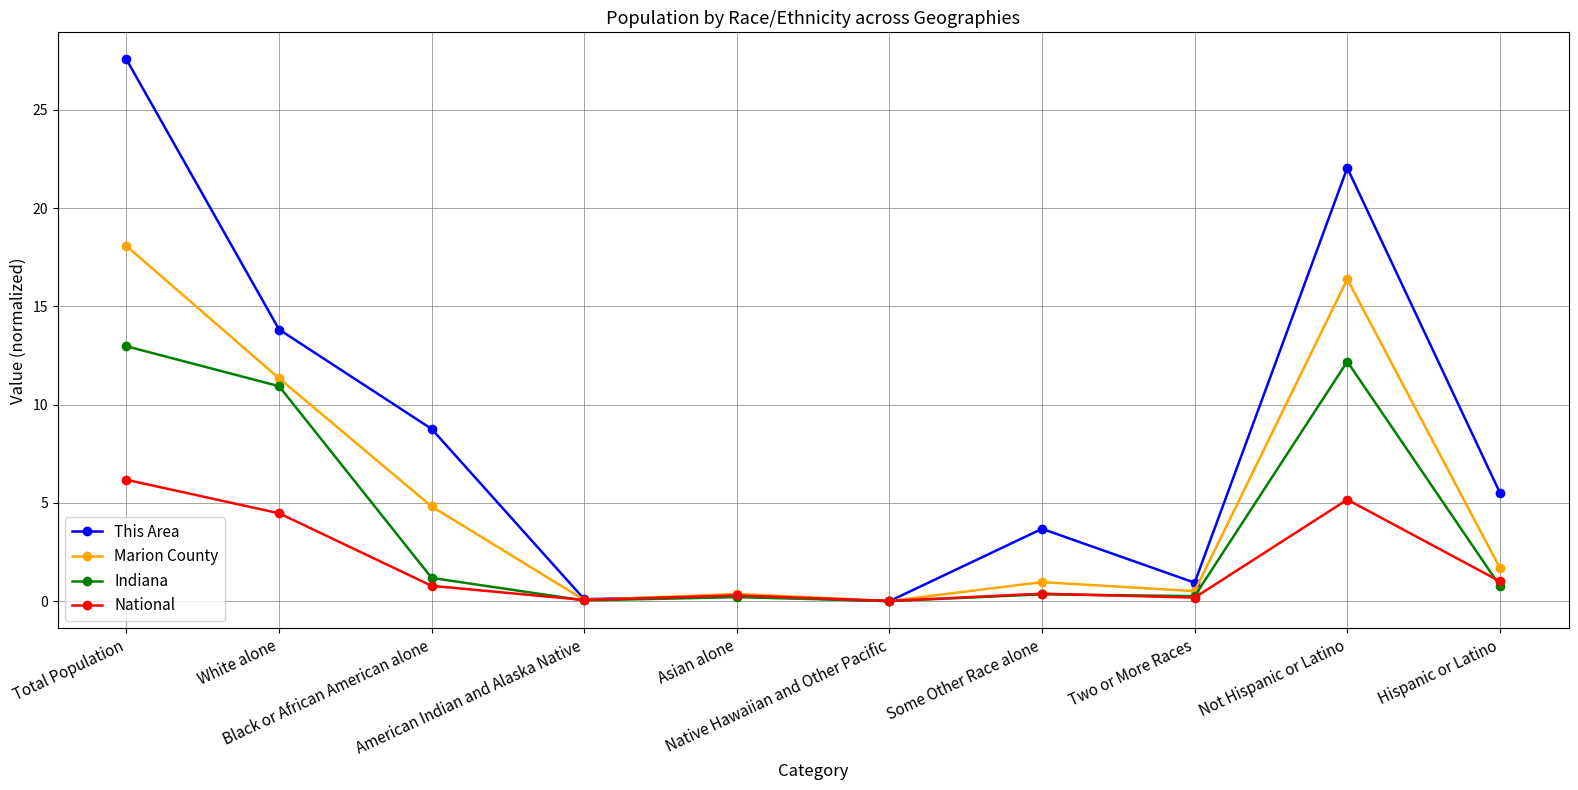

What is the sum of the This Area values at Not Hispanic or Latino and Two or More Races?

23.0